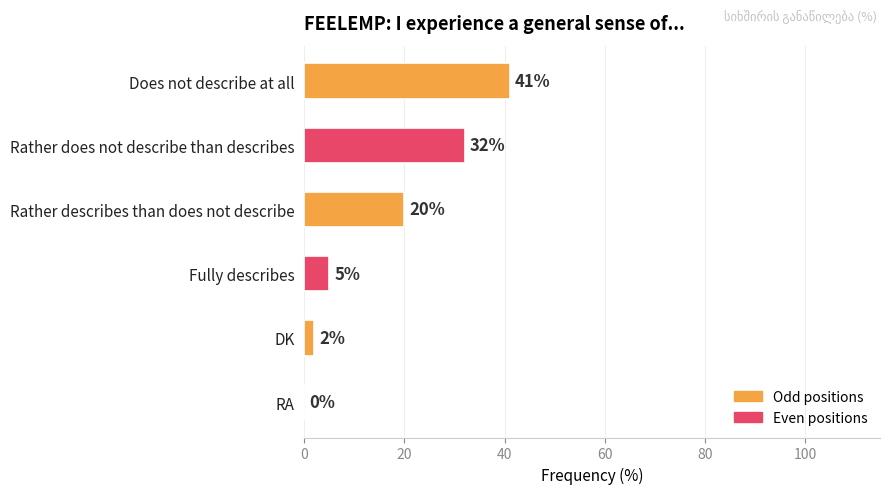

The chart shows a value of 20 at RA. True or false?

False